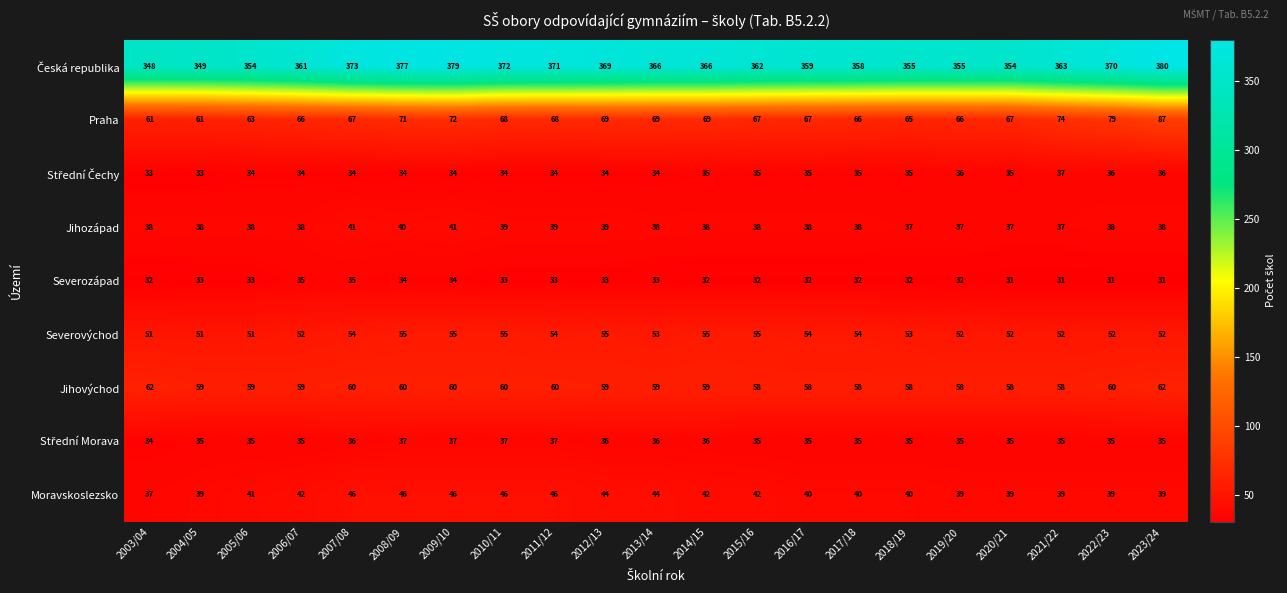

The Severovýchod series shows 51 at 2003/04. True or false?

True